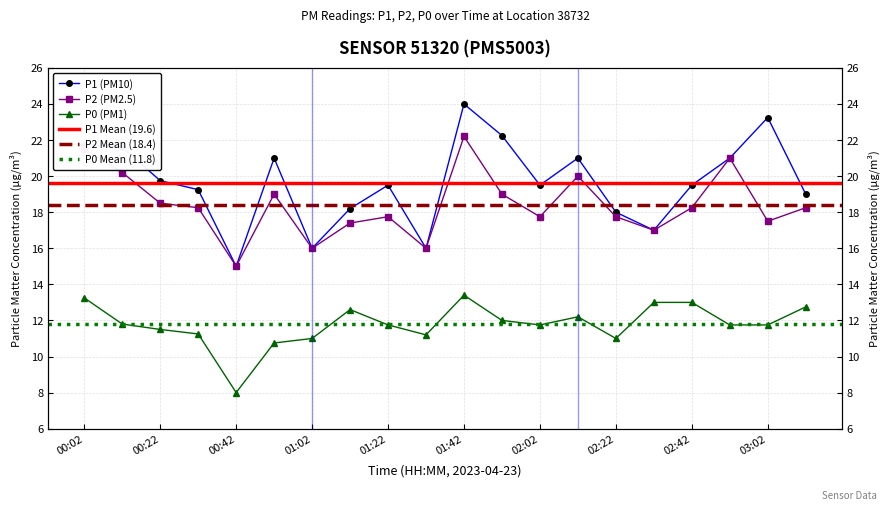

Rank the series by their maximum value, from highest to lowest.

P1, P2, P0